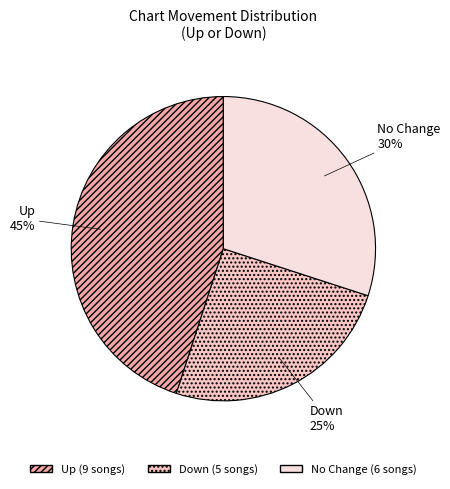

To the nearest percent, what is the difference between the largest and smallest slice percentages?

20%